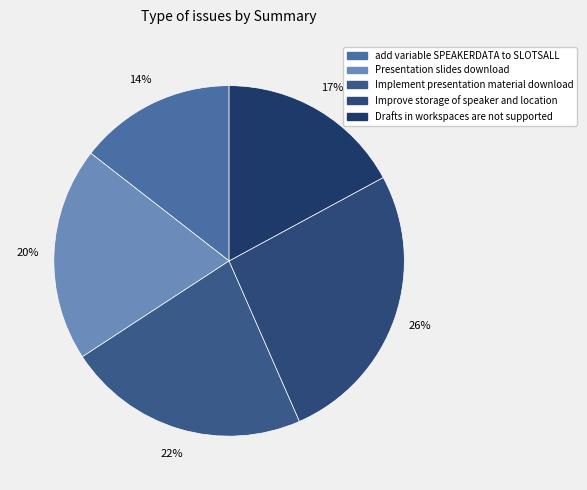

True or false: Improve storage of speaker and location accounts for 32% of the total.

False